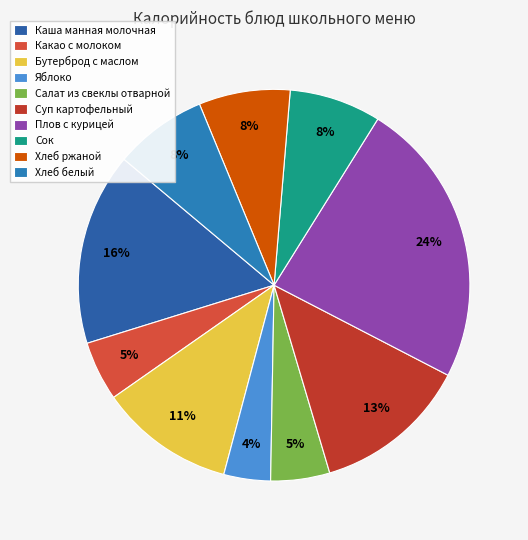

How many slices are in this pie chart?

10